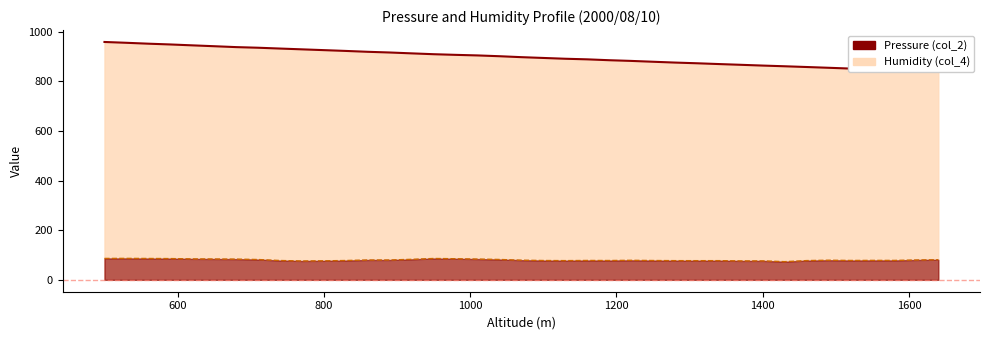

Rank the series by their maximum value, from lowest to highest.

col_4, col_2